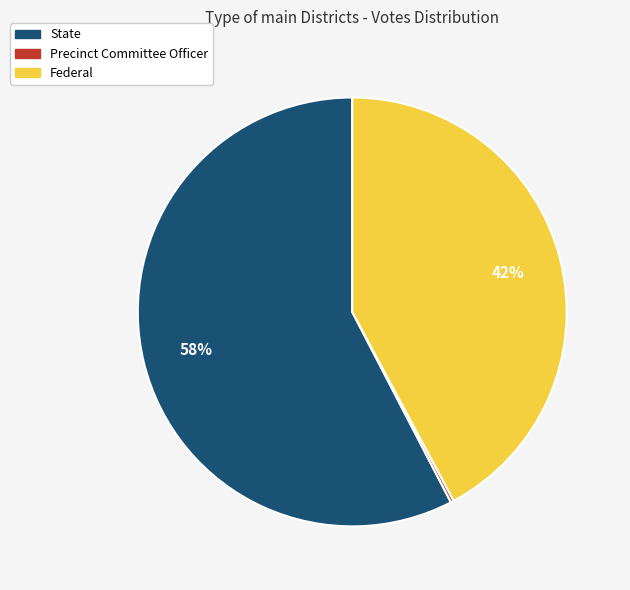

To the nearest percent, what is the average slice percentage?

33%